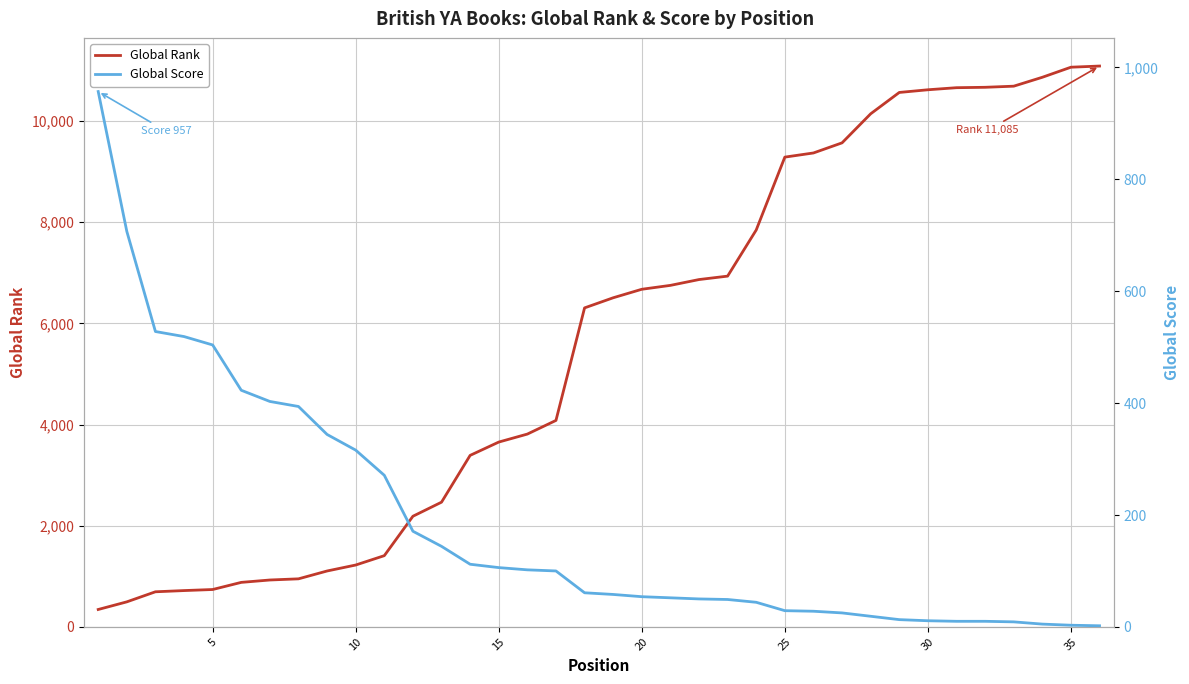

How many values in the Global Rank series are below 6505?

18